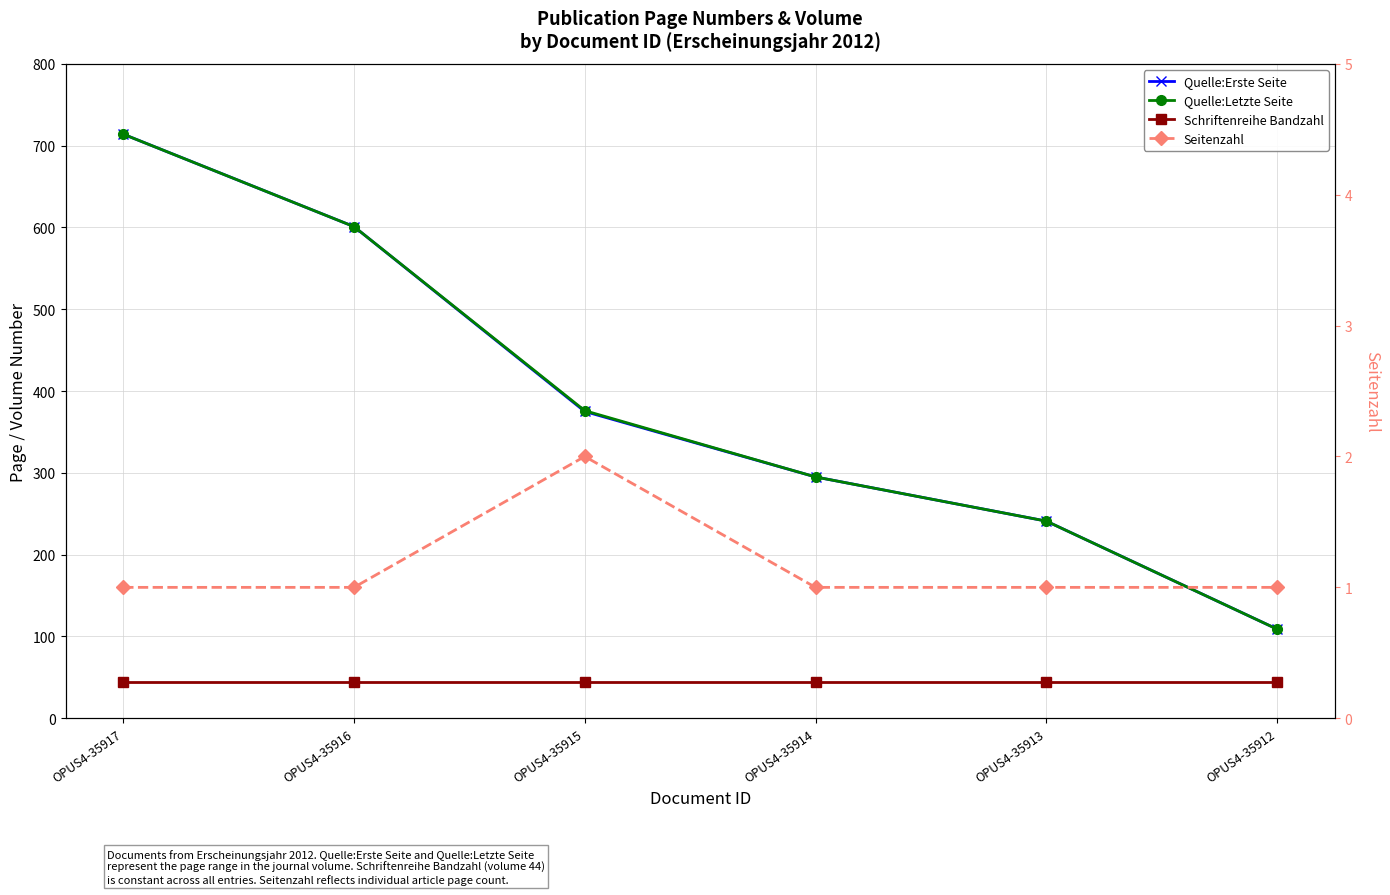

Is the value of Quelle:Letzte Seite at OPUS4-35917 greater than the value of Quelle:Erste Seite at OPUS4-35914?

Yes